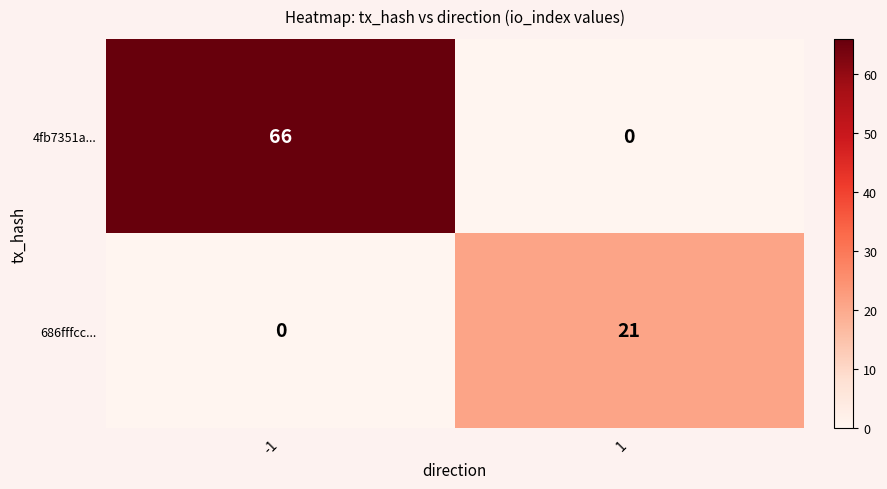

The value of 4fb7351a... at 1 is 0. True or false?

True